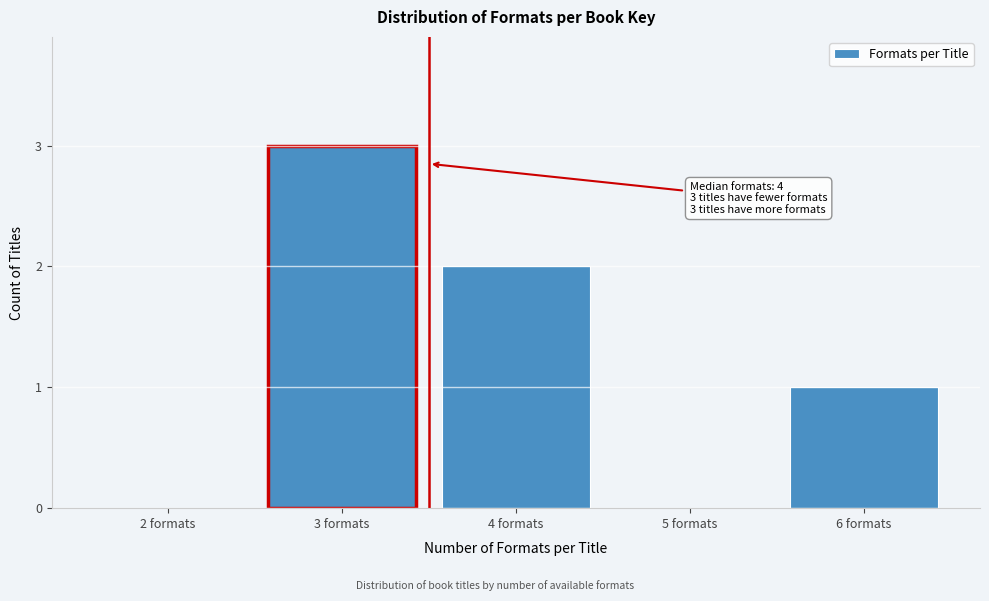

Reading left to right, extract all data points from this chart.

2 formats=0	3 formats=3	4 formats=2	5 formats=0	6 formats=1